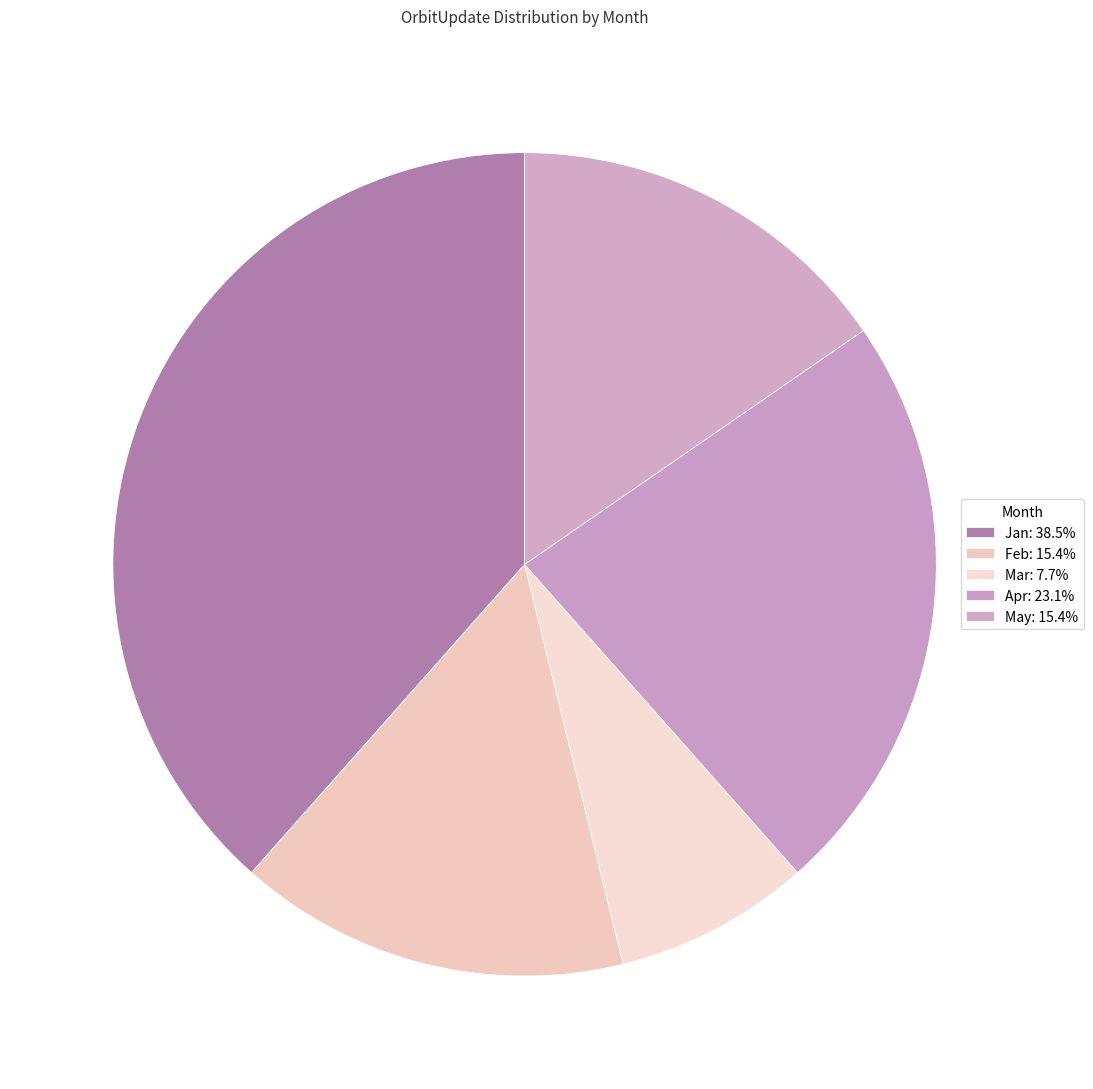

True or false: May accounts for 15% of the total.

True